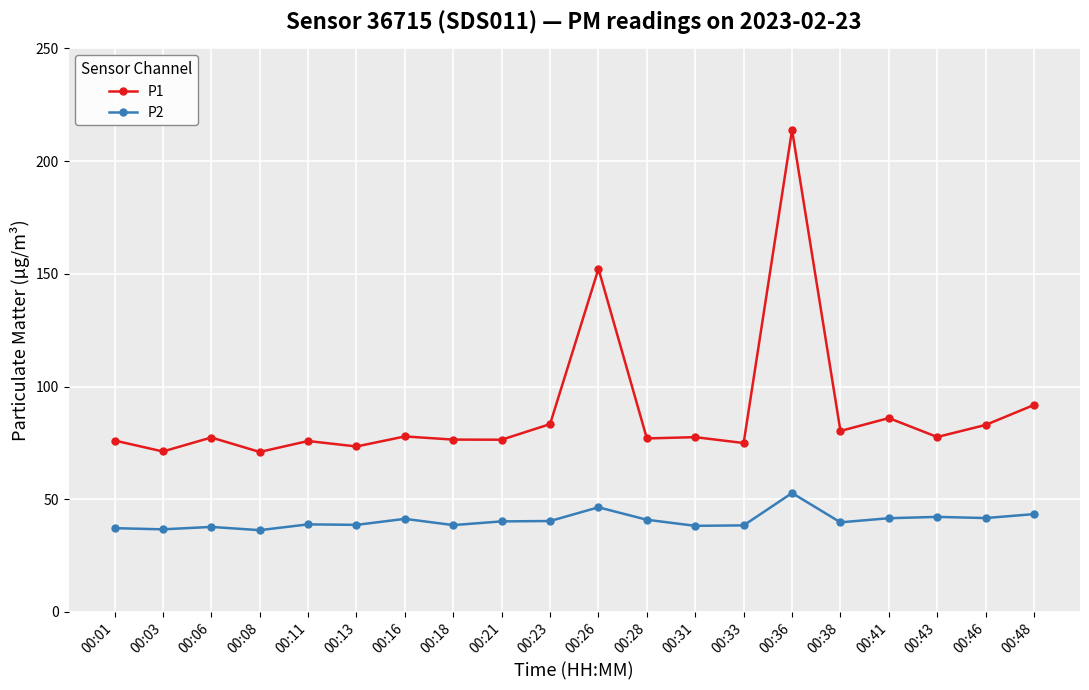

What is the maximum value shown in the chart?

213.8